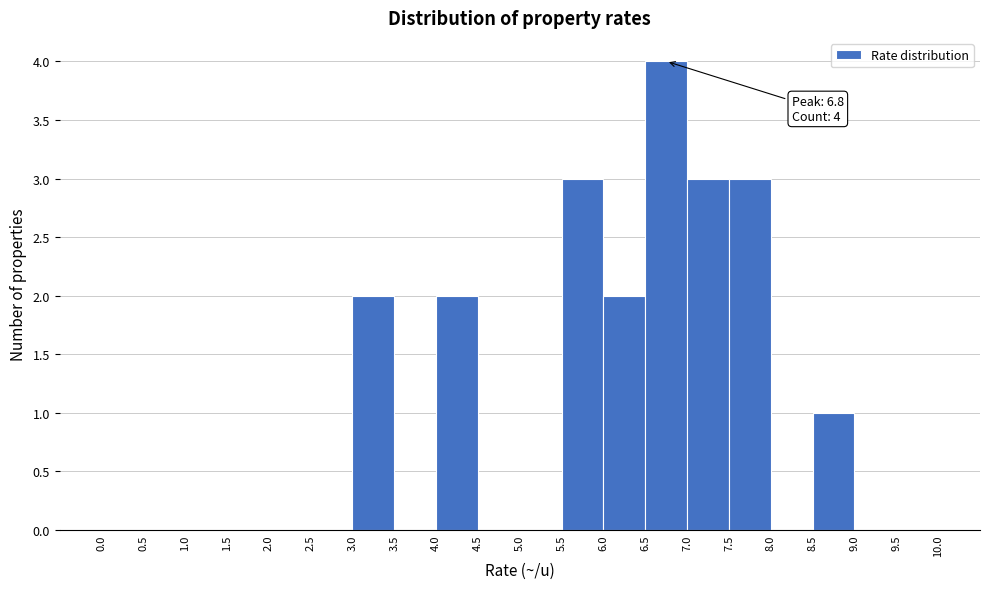

Over which range of the x-axis is the bar tallest?

6.5 to 7.0